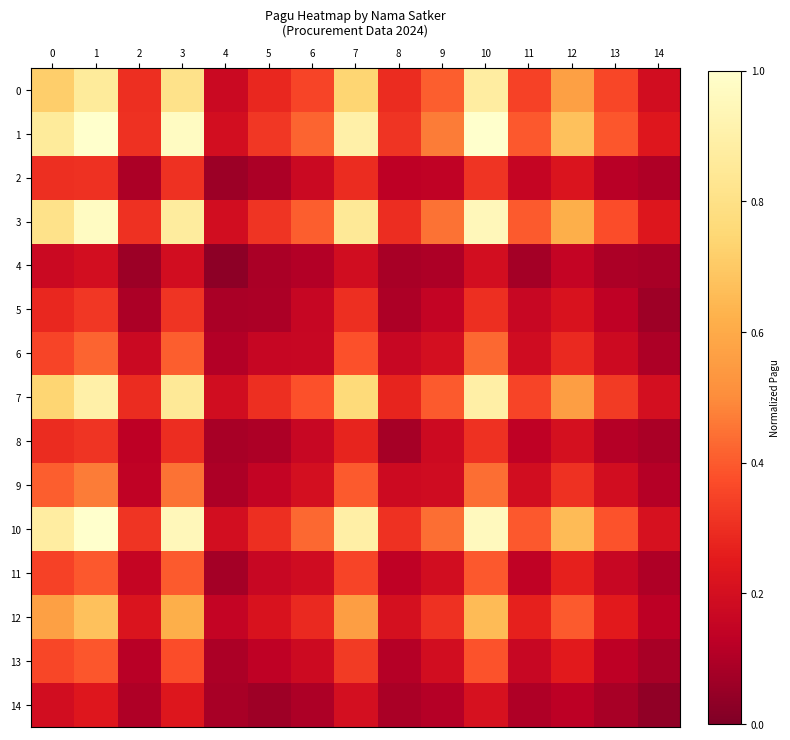

At how many categories does at least one series exceed 0?

15